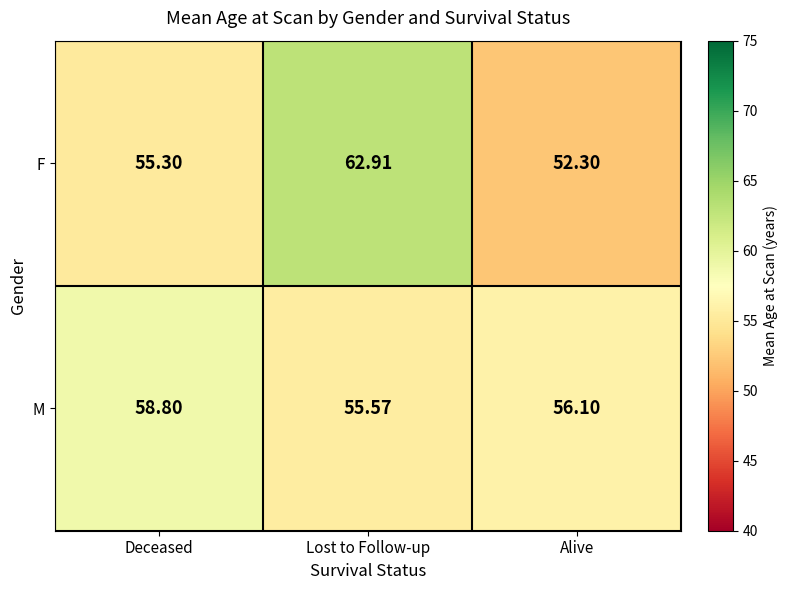

At which label is F closest to 57?

Deceased